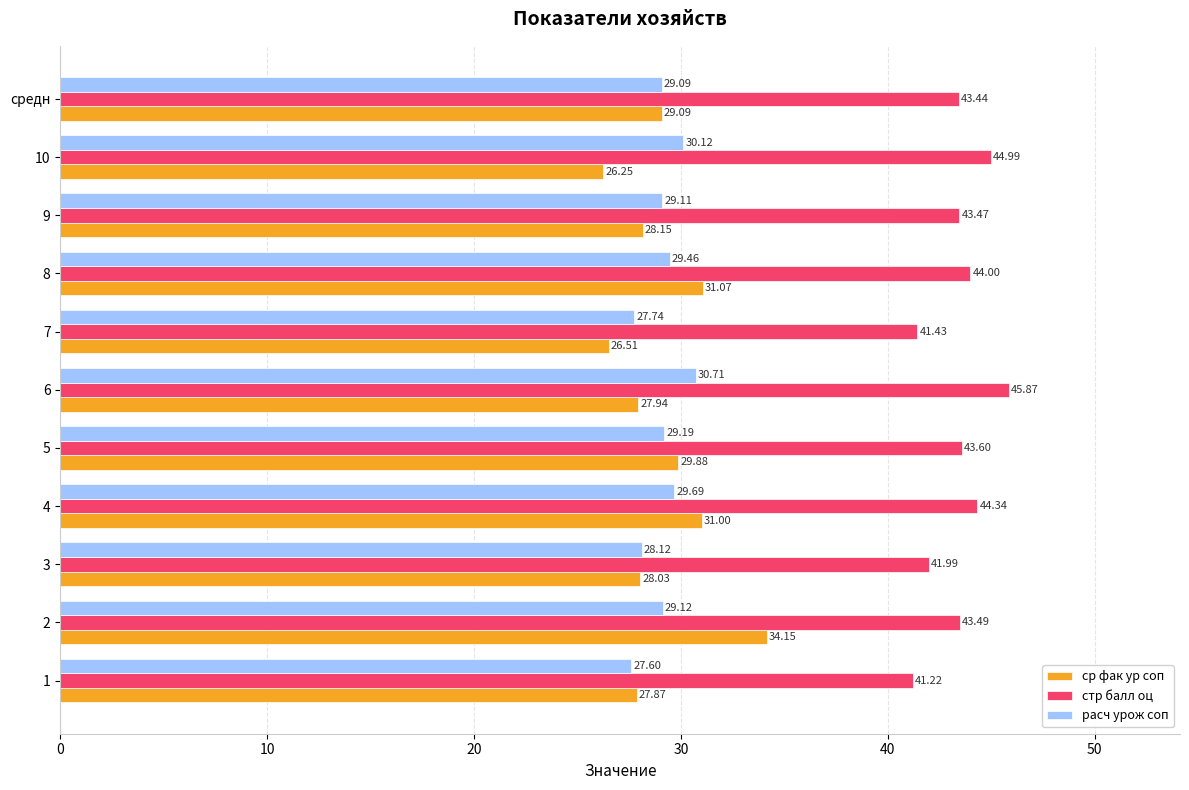

At which label is стр балл оц closest to 43?

средн